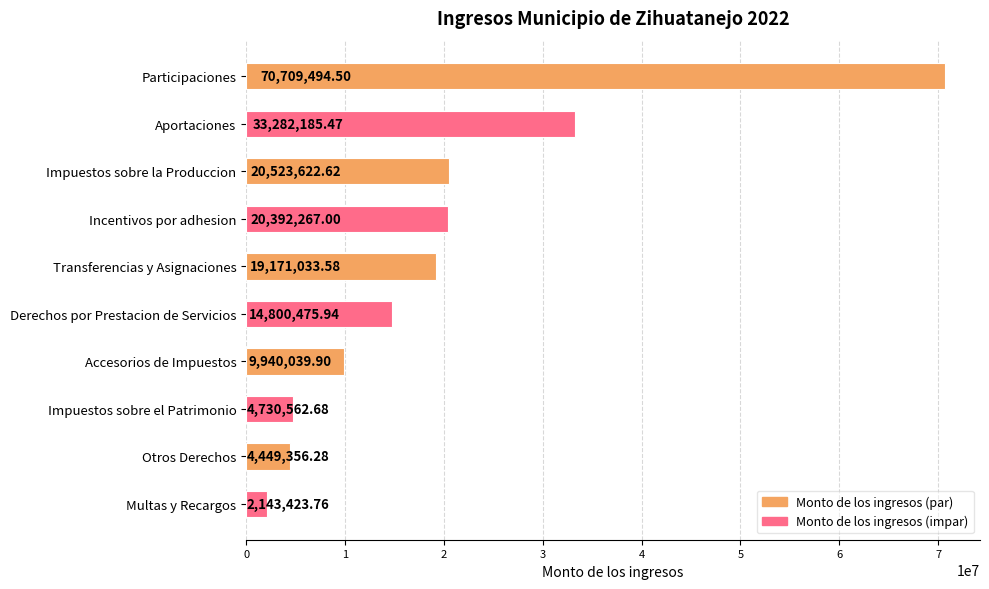

Approximately how many times larger is the value at Transferencias y Asignaciones compared to Impuestos sobre la Produccion?

0.9